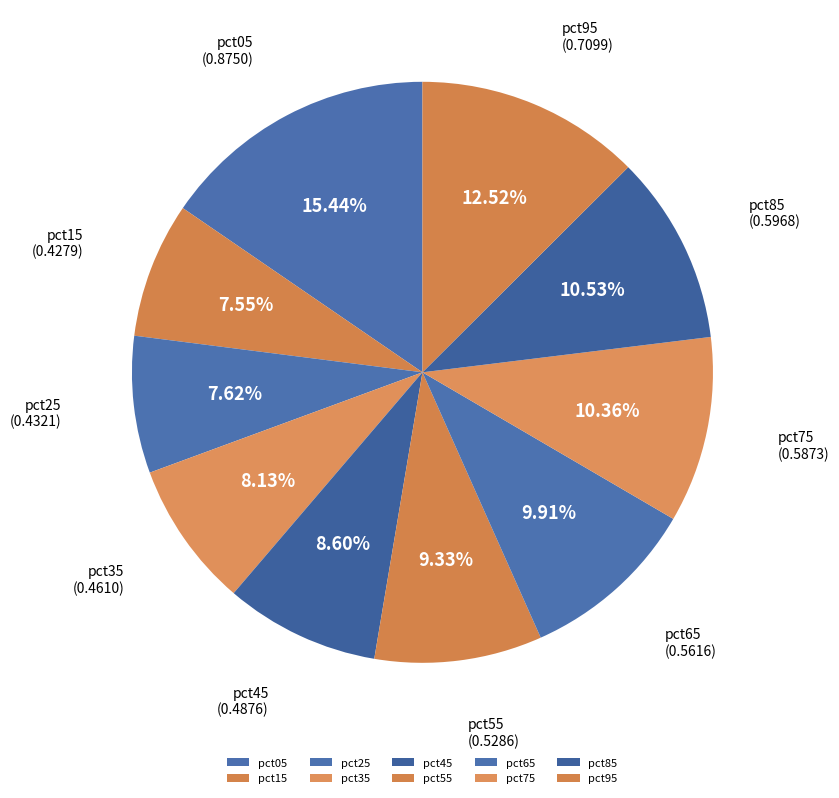

To the nearest percent, what percentage of the pie is pct55?

9%